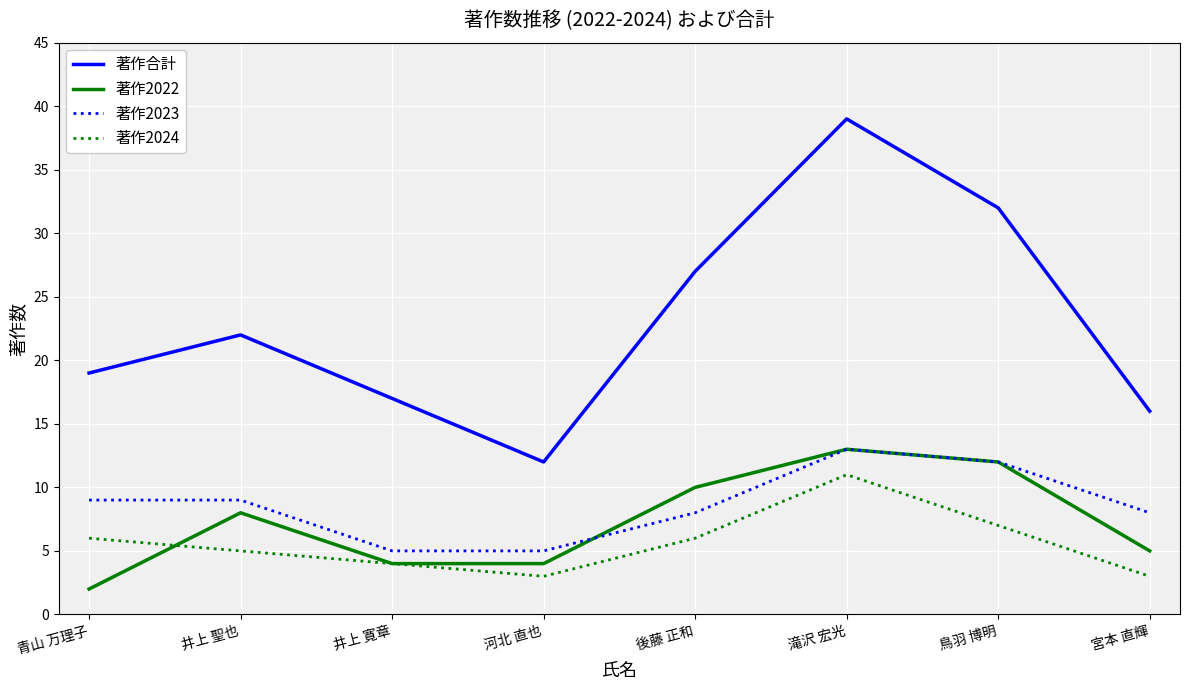

True or false: 著作2022 and 著作合計 intersect in this chart.

False